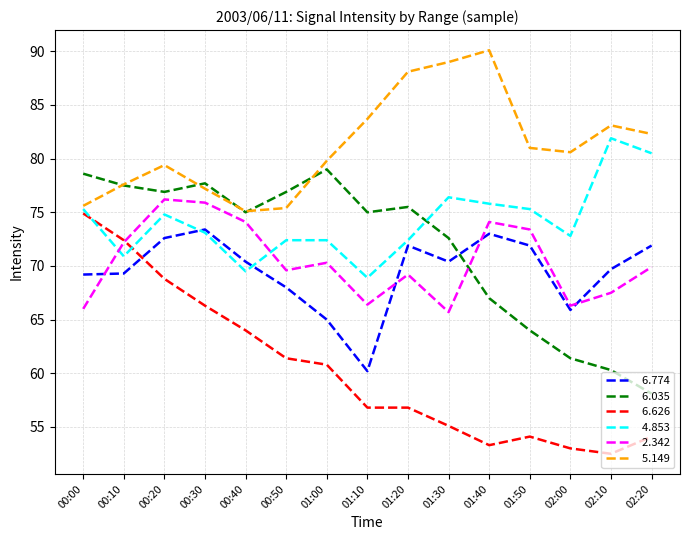

What position from the left is 01:30?

10